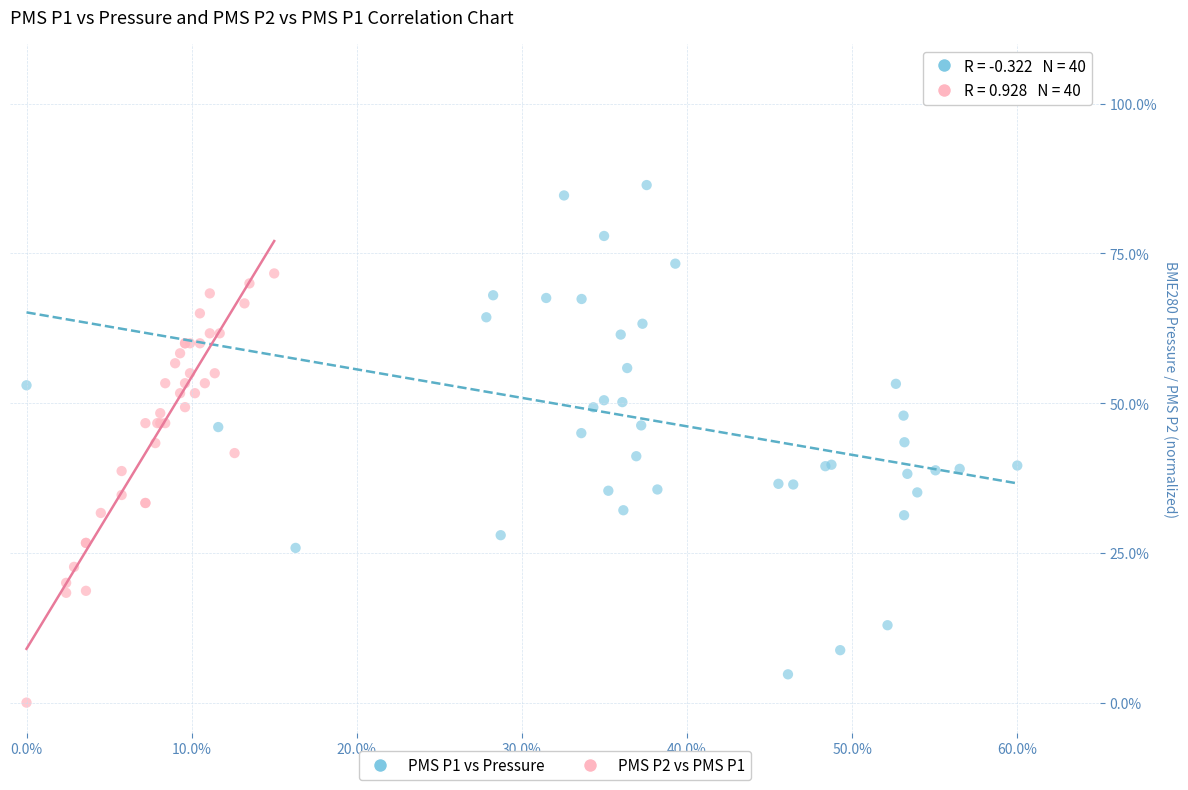

What are all the series names shown in the legend?

PMS P1 vs Pressure, PMS P2 vs PMS P1